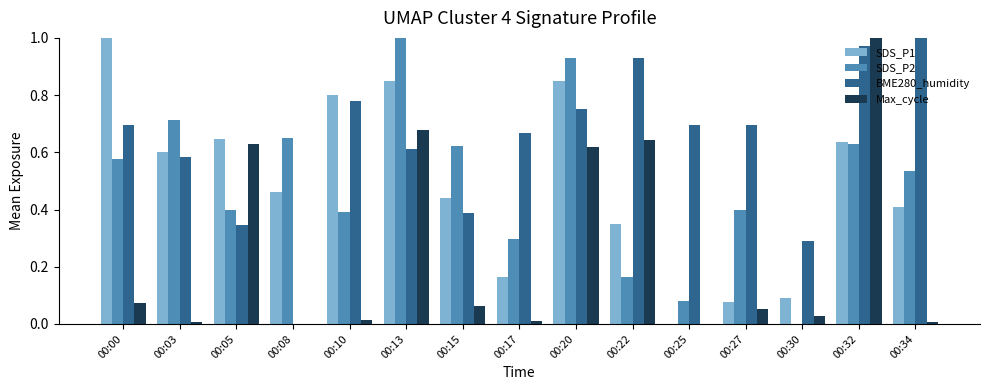

What is the sum of all BME280_humidity values?

9.4